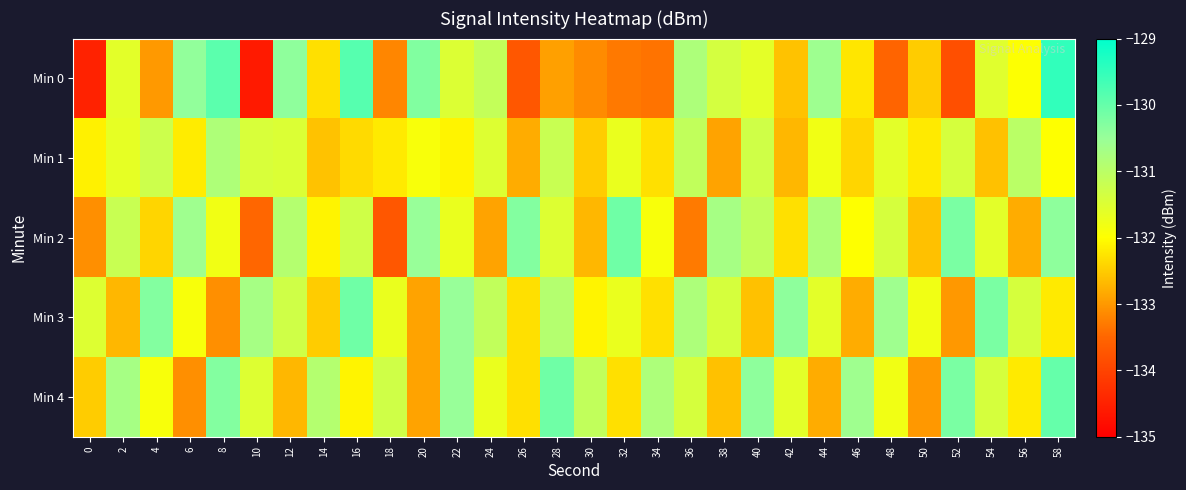

At how many categories does at least one series exceed -132?

30